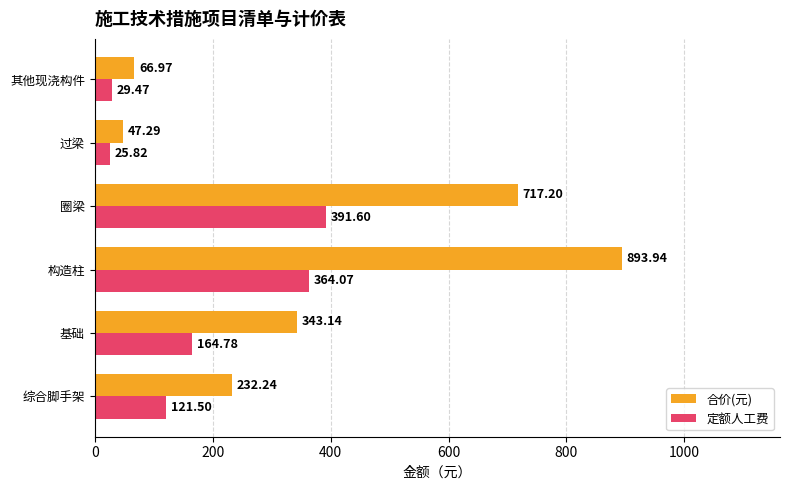

What are all the series names shown in the legend?

合价(元), 定额人工费